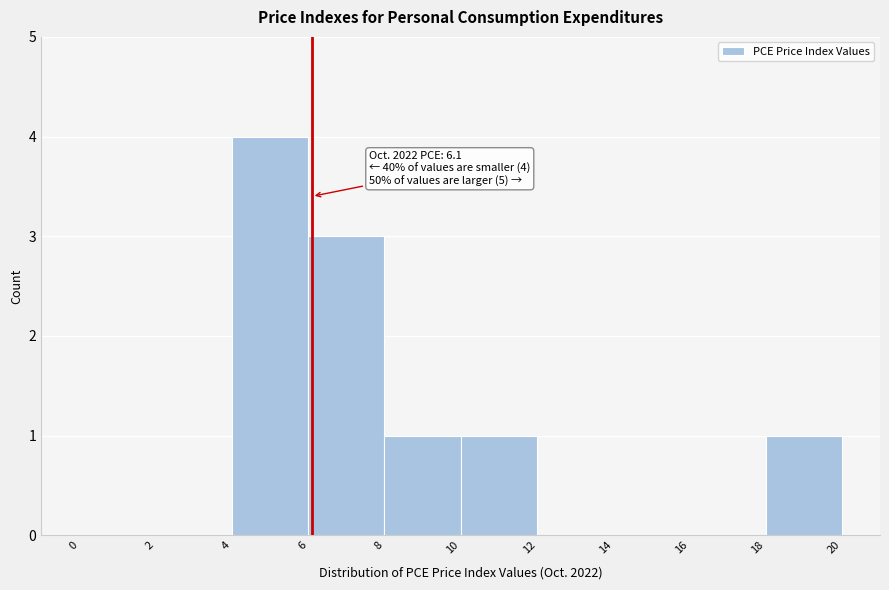

Which range on the x-axis has the tallest bar?

4 to 6